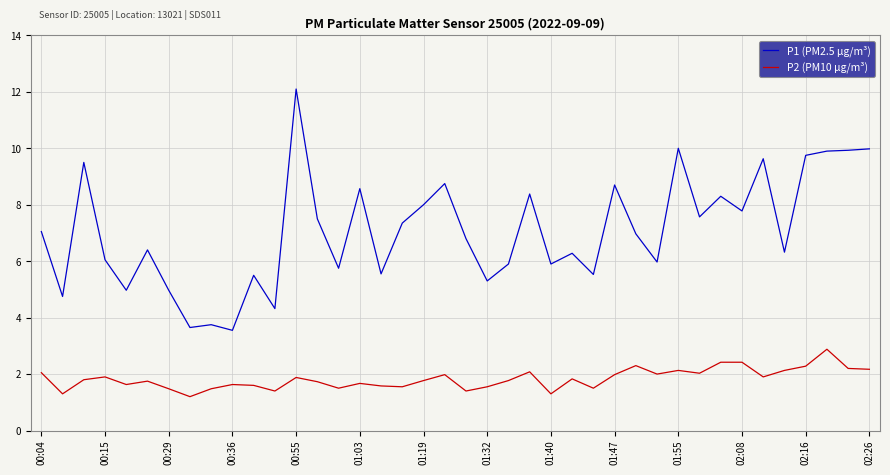

What is the difference between the second highest and second lowest values in the P2 (PM10 µg/m³) series?

1.1